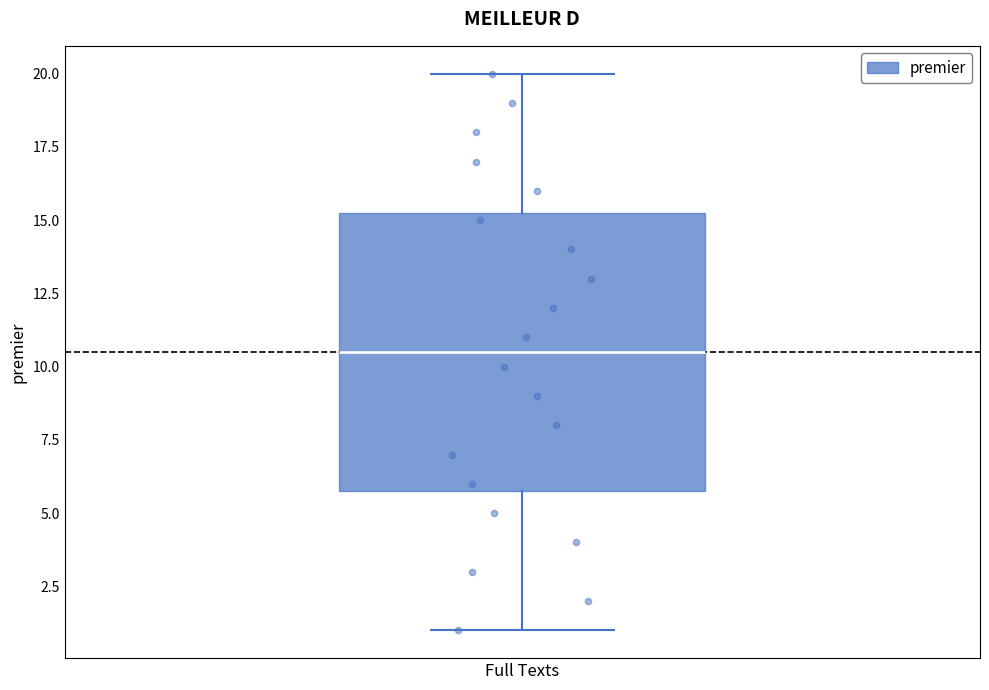

Where does the upper whisker of the box for Full Texts end on the y-axis? The values are not printed on the chart, so give them approximately, as read against the axis.

20.0